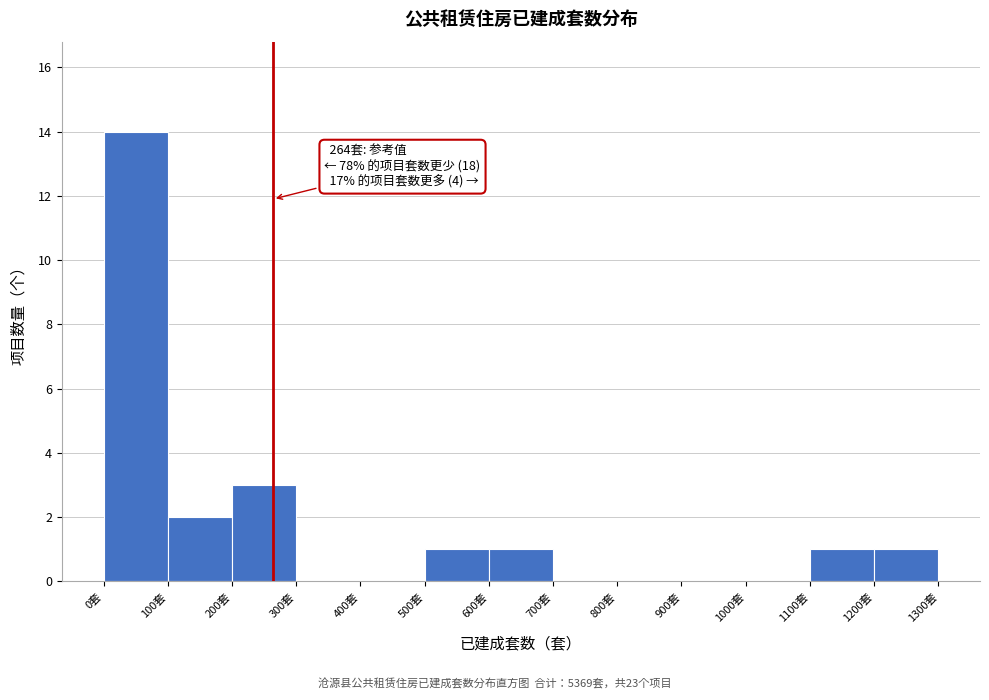

Which range on the x-axis has the tallest bar?

0 to 100